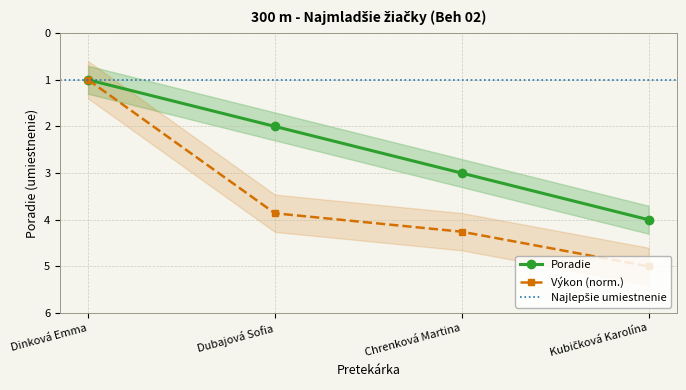

List the labels in order of value, smallest first.

Dinková Emma, Dubajová Sofia, Chrenková Martina, Kubičková Karolína